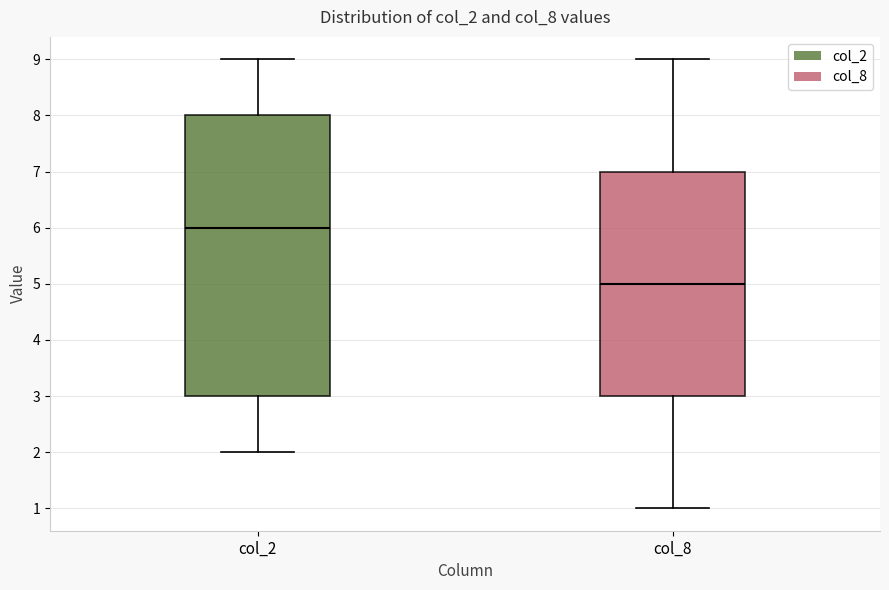

Reading left to right, transcribe this box plot: for each box, give where its median line is, the range the box spans, and where its two whiskers end, as read against the y-axis. The values are not printed on the chart, so give them approximately, as read against the axis.

col_2: median 6, box 3 to 8, whiskers 2 to 9
col_8: median 5, box 3 to 7, whiskers 1 to 9